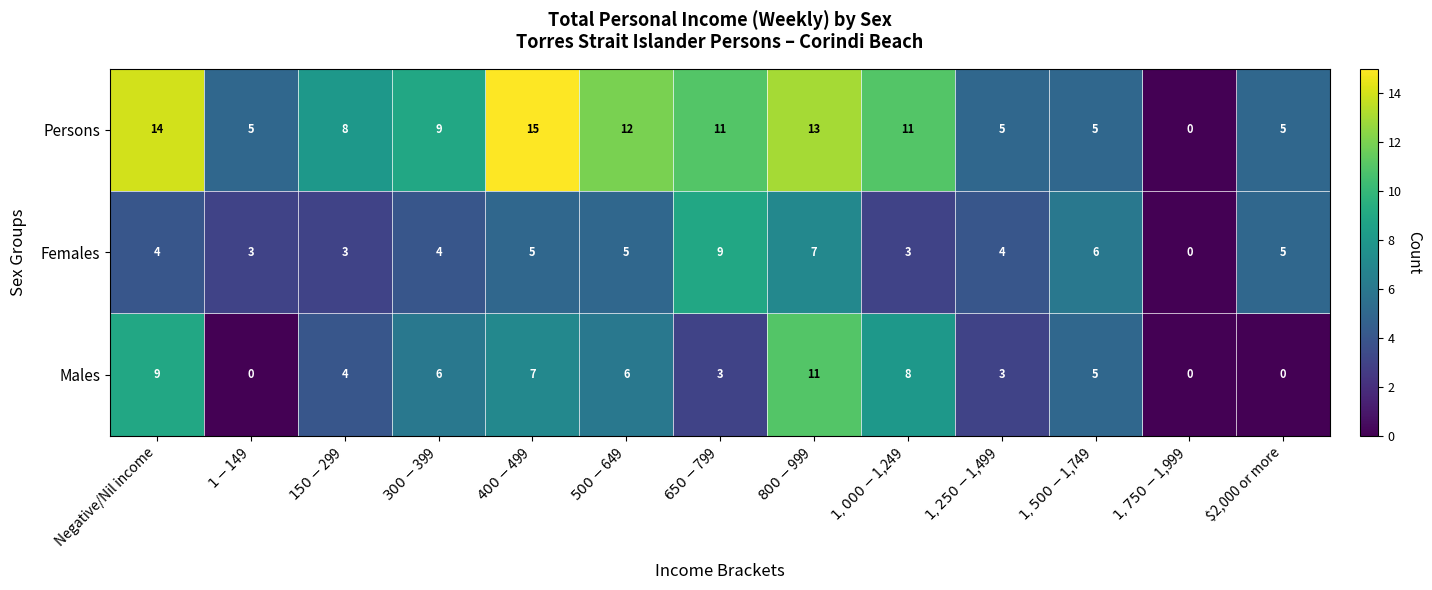

Count the number of data series in this chart.

3